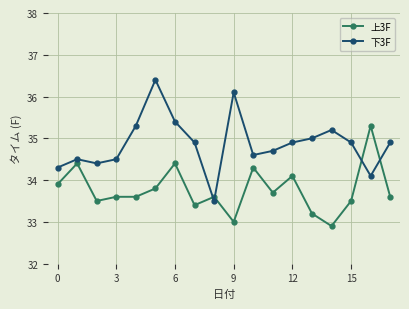

What is the smallest value displayed?

32.9